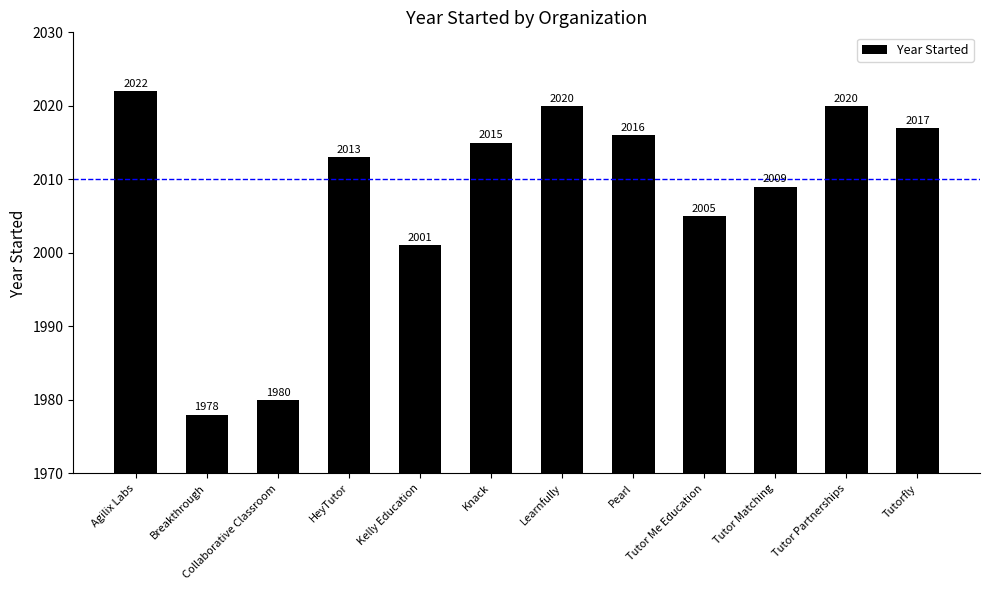

What is the average value?

2008